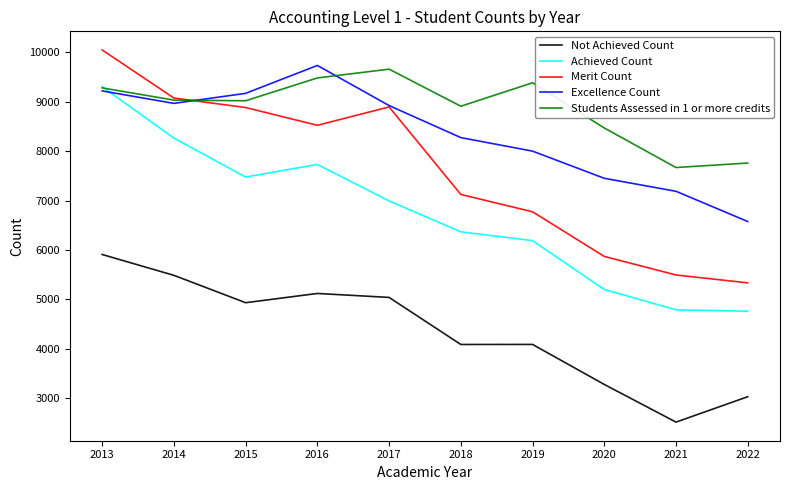

True or false: Students Assessed in 1 or more credits has more than 0 points higher than both neighbors.

True